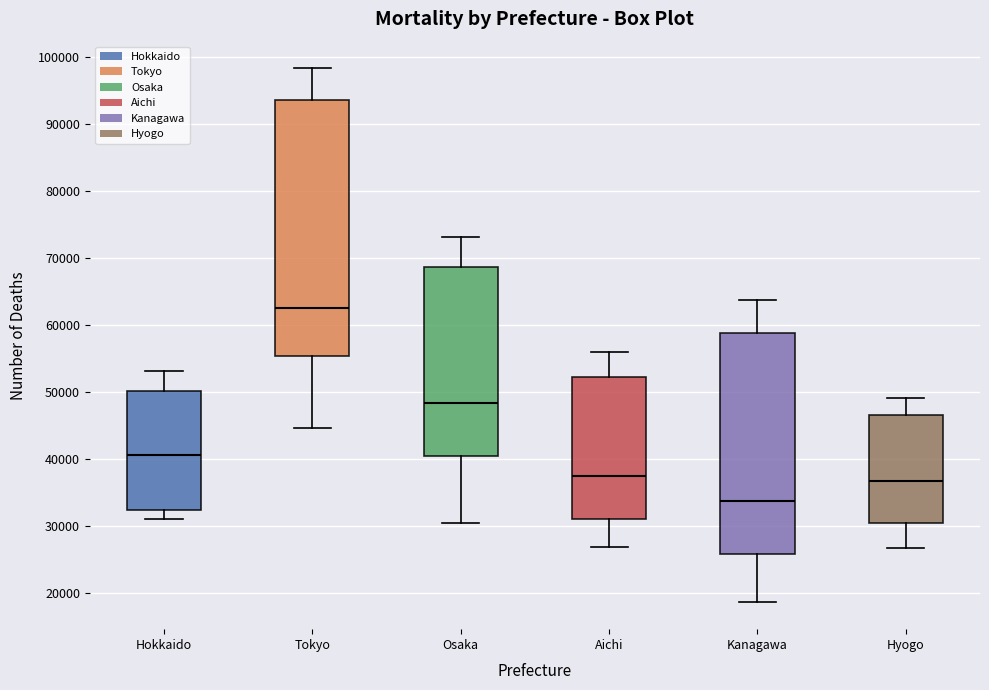

Reading left to right, transcribe this box plot: for each box, give where its median line is, the range the box spans, and where its two whiskers end, as read against the y-axis. The values are not printed on the chart, so give them approximately, as read against the axis.

Hokkaido: median 41000, box 32000 to 50000, whiskers 31000 to 53000
Tokyo: median 62000, box 55000 to 94000, whiskers 45000 to 98000
Osaka: median 48000, box 40000 to 69000, whiskers 31000 to 73000
Aichi: median 37000, box 31000 to 52000, whiskers 27000 to 56000
Kanagawa: median 34000, box 26000 to 59000, whiskers 19000 to 64000
Hyogo: median 37000, box 30000 to 47000, whiskers 27000 to 49000